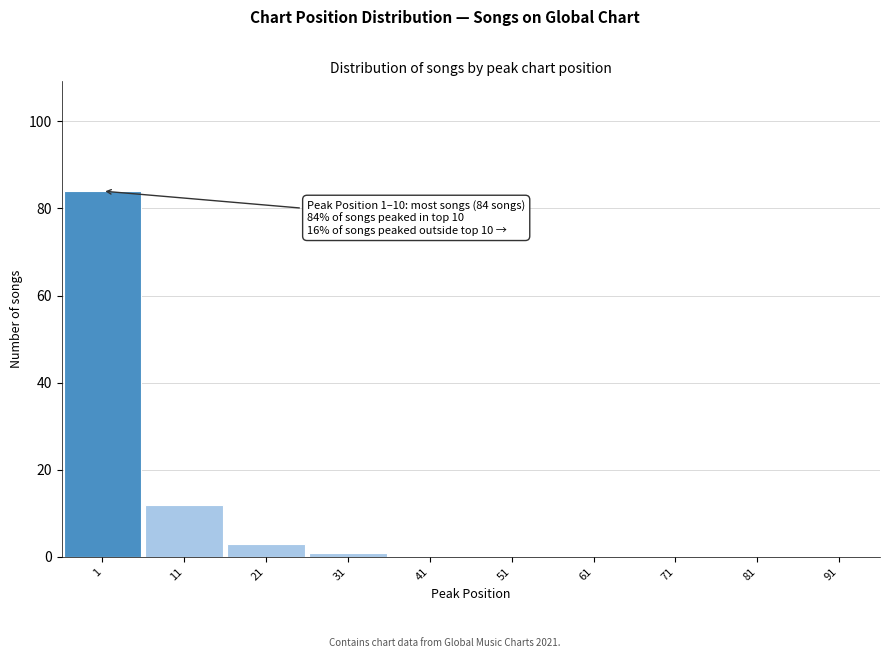

Reading left to right, transcribe all the data shown in this chart.

1=84	11=12	21=3	31=1	41=0	51=0	61=0	71=0	81=0	91=0